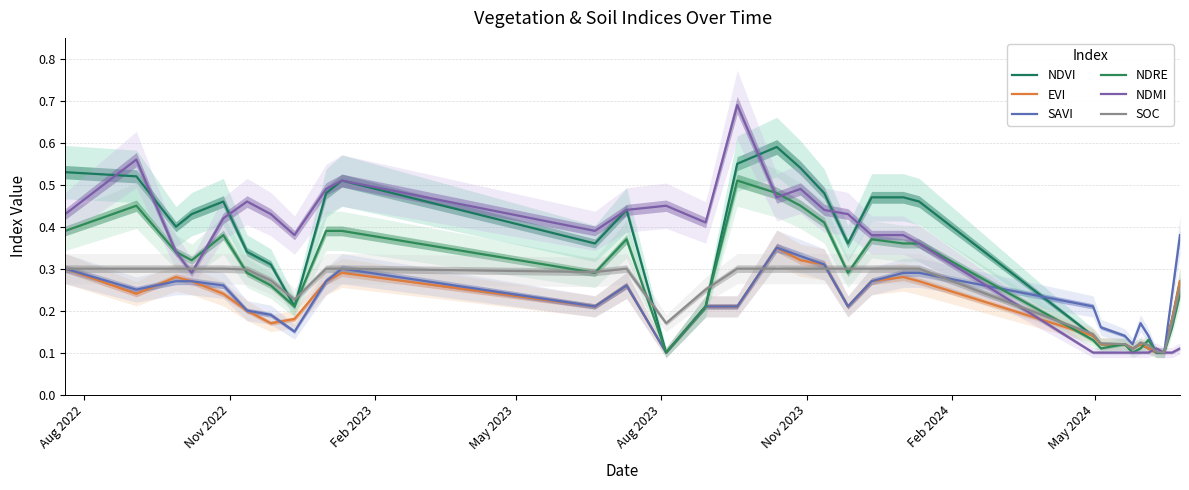

What is the value of the NDRE point at the 6th from the left?

0.3